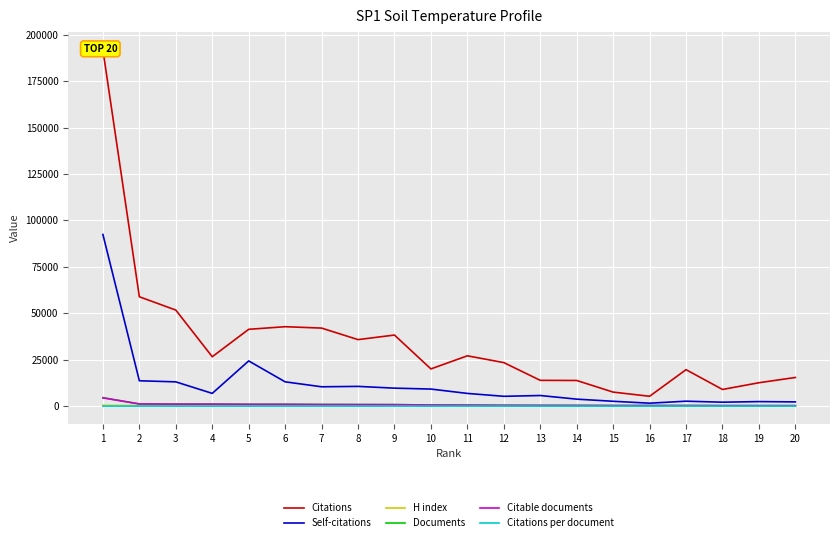

What is the difference between the second highest and minimum values in the Citations per document series?

39.1